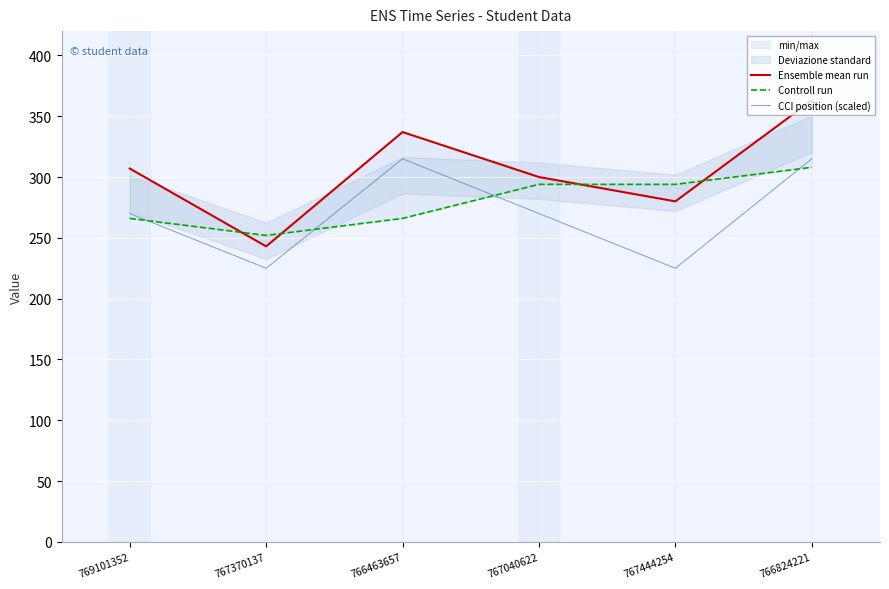

Is it true that CCI position (scaled) equals 225 at 767444254?

True